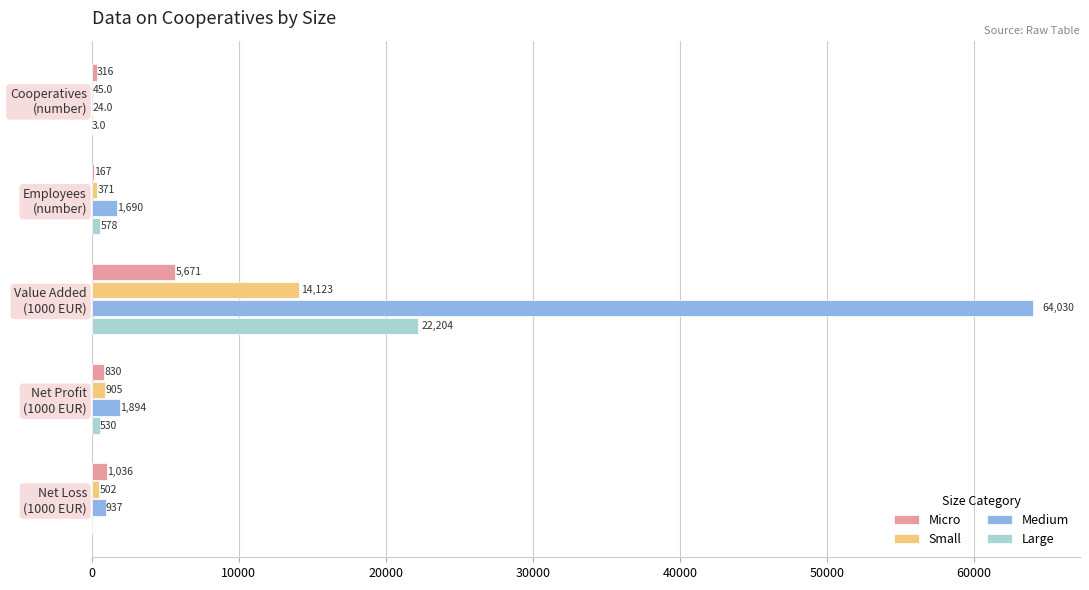

Which series has the largest total across all categories?

Medium